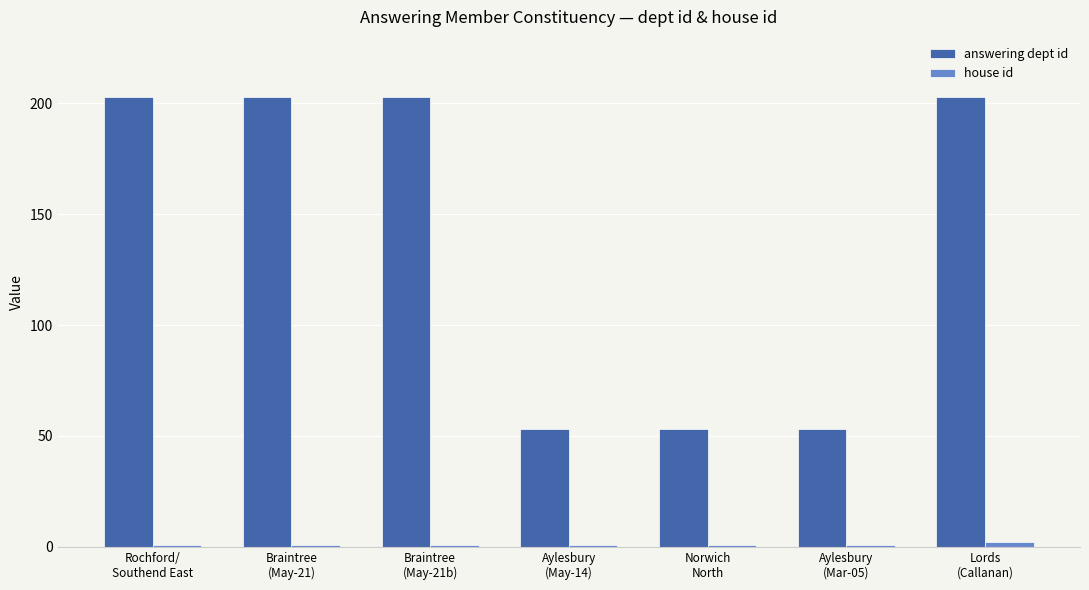

At how many categories does at least one series exceed 123?

4